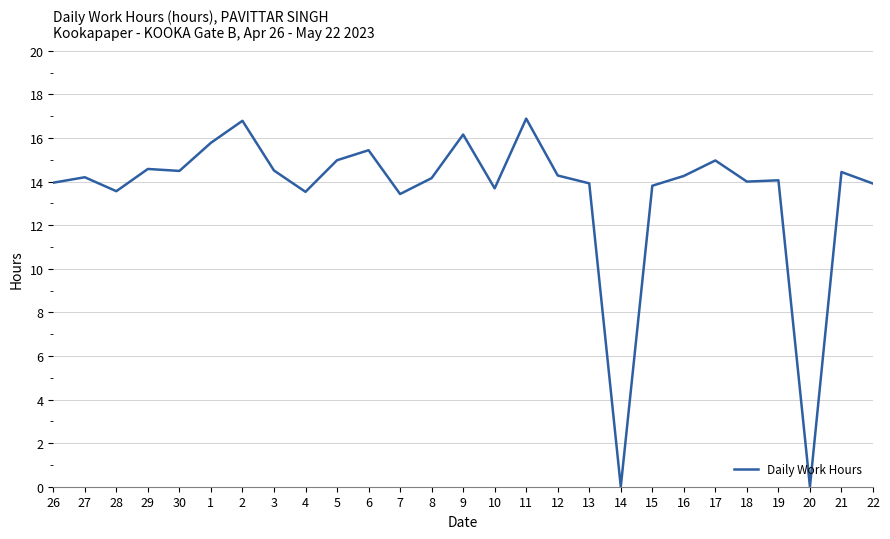

What is the maximum value shown in the chart?

16.9